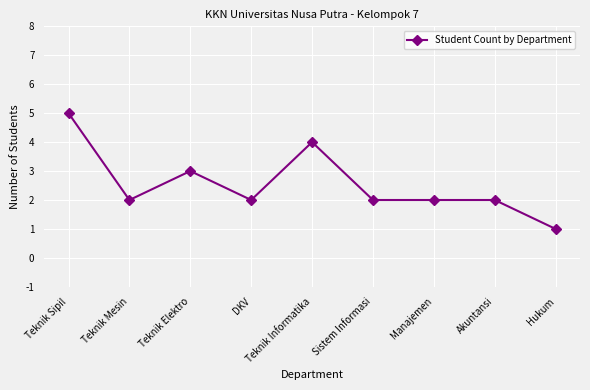

What is the sum of all values?

23